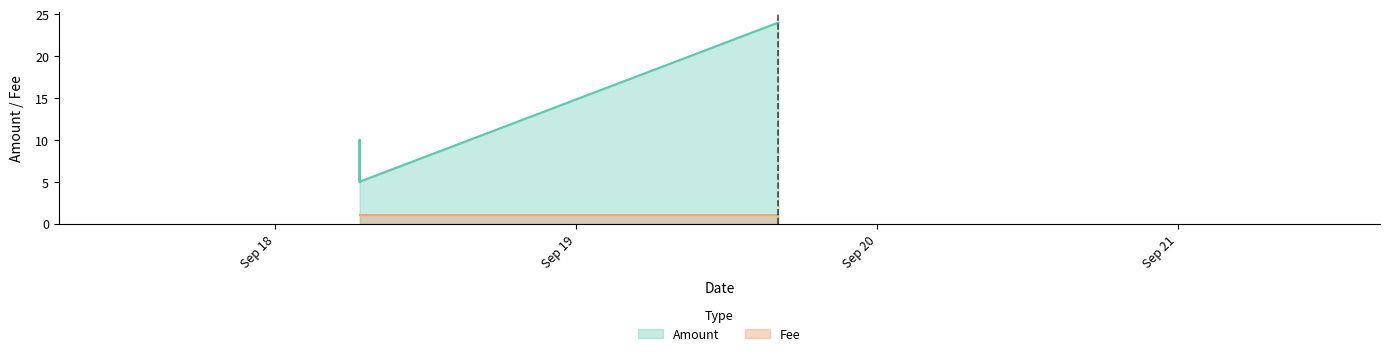

Which series has the largest range (max minus min)?

Amount